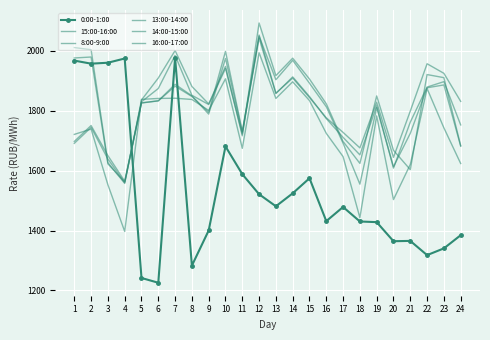

How many interior local valleys does the 16:00-17:00 series have?

6